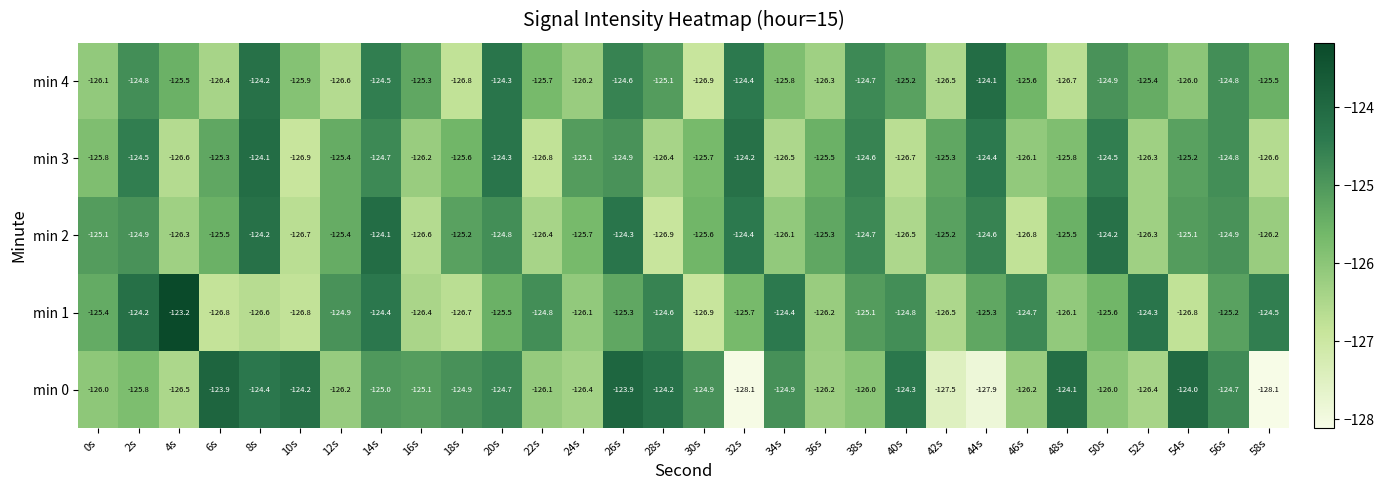

Read the min 3 value at 44s.

-124.4